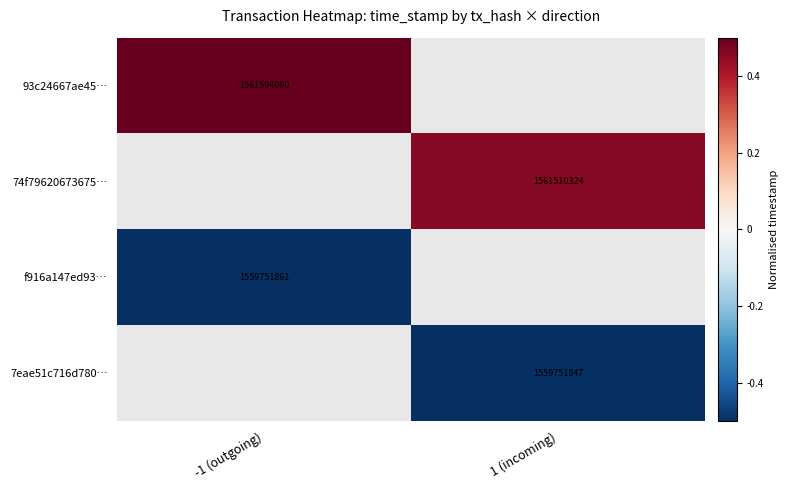

How many distinct data groups are displayed?

4